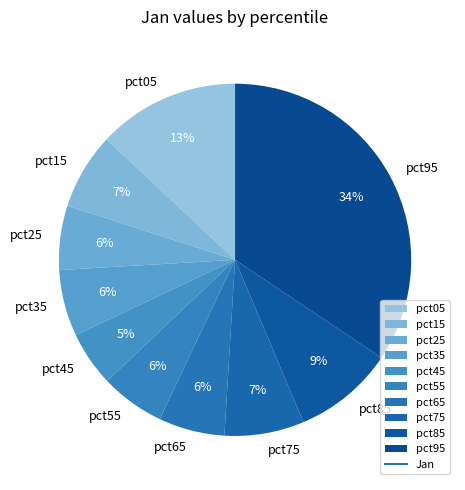

What is the smallest slice in the pie chart?

pct45